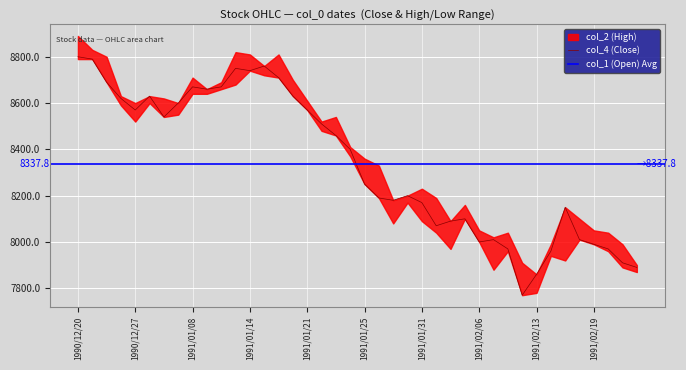

What is the minimum value for col_4 (Close)?

7770